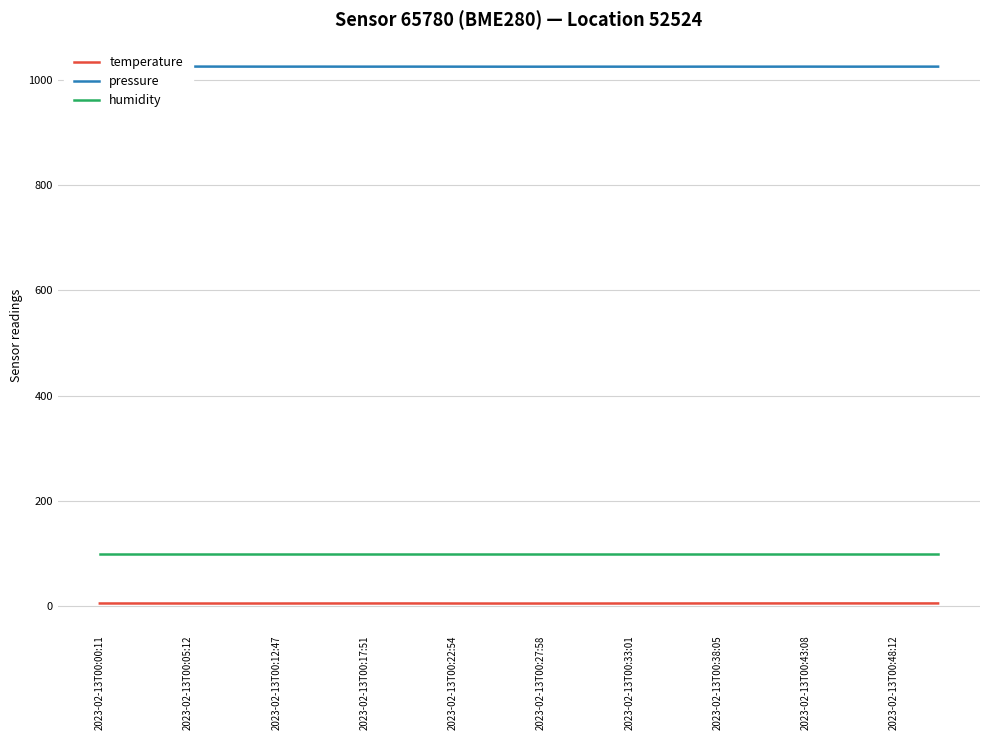

What is the average value of the temperature series?

5.7